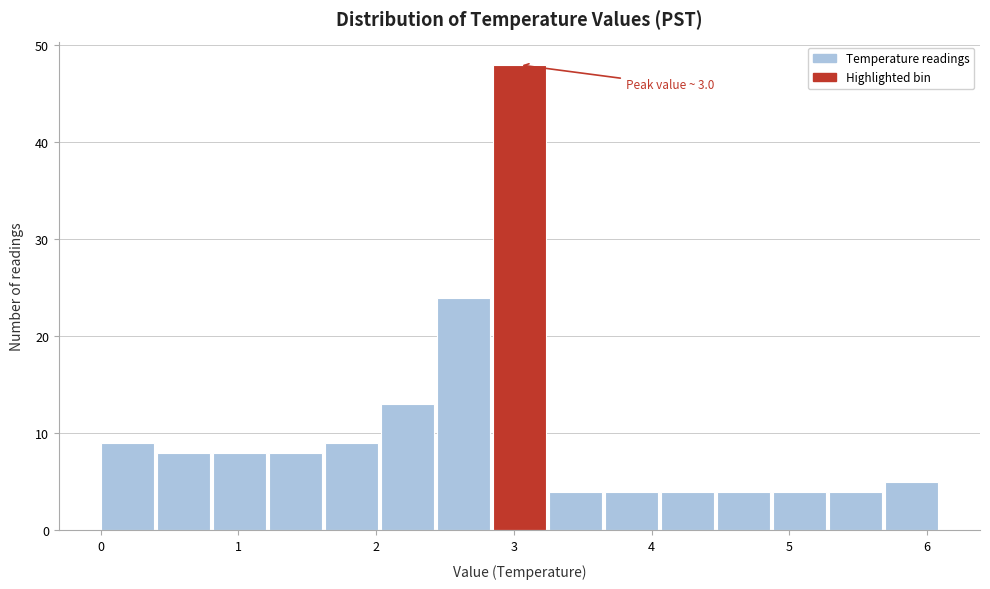

Which range on the x-axis has the tallest bar?

2.8 to 3.3